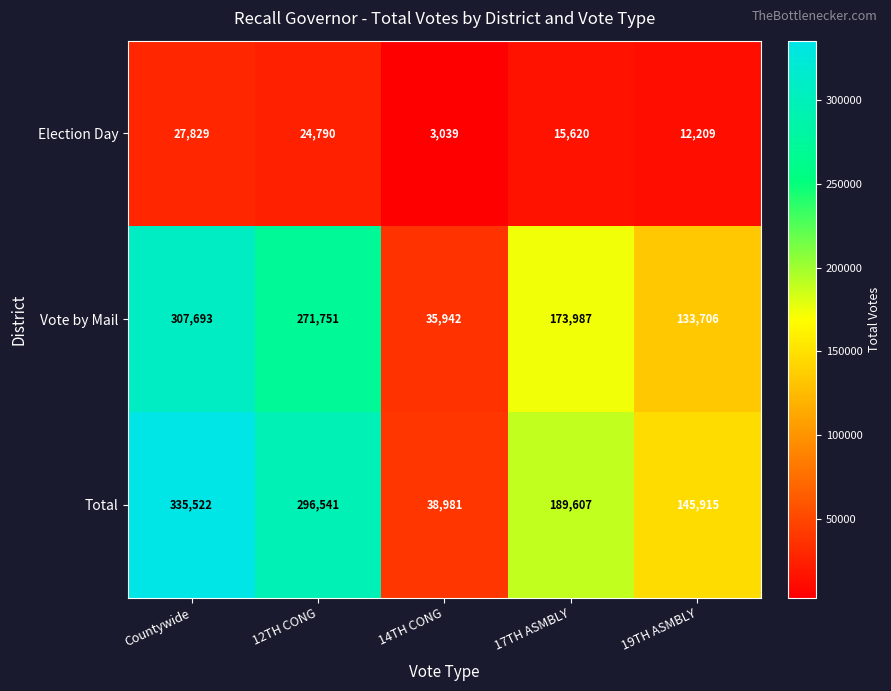

Which series has the widest spread of values?

Total